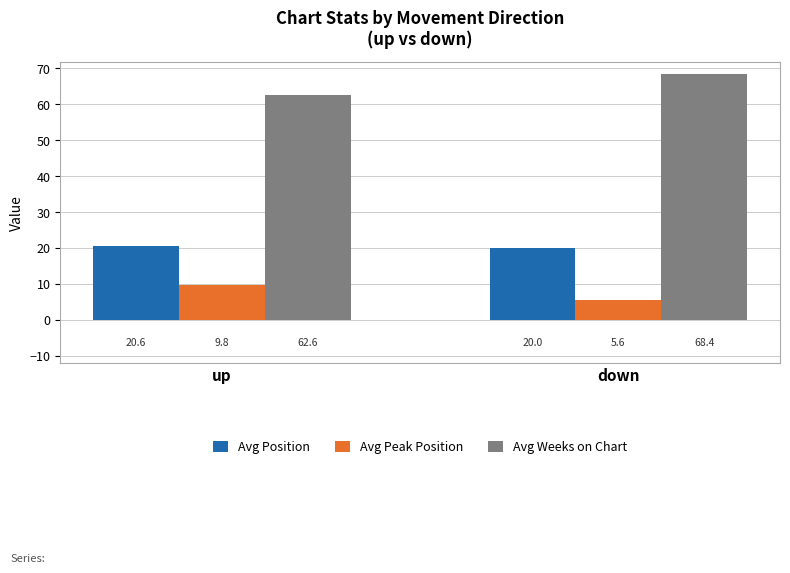

How many bars are there in total?

6